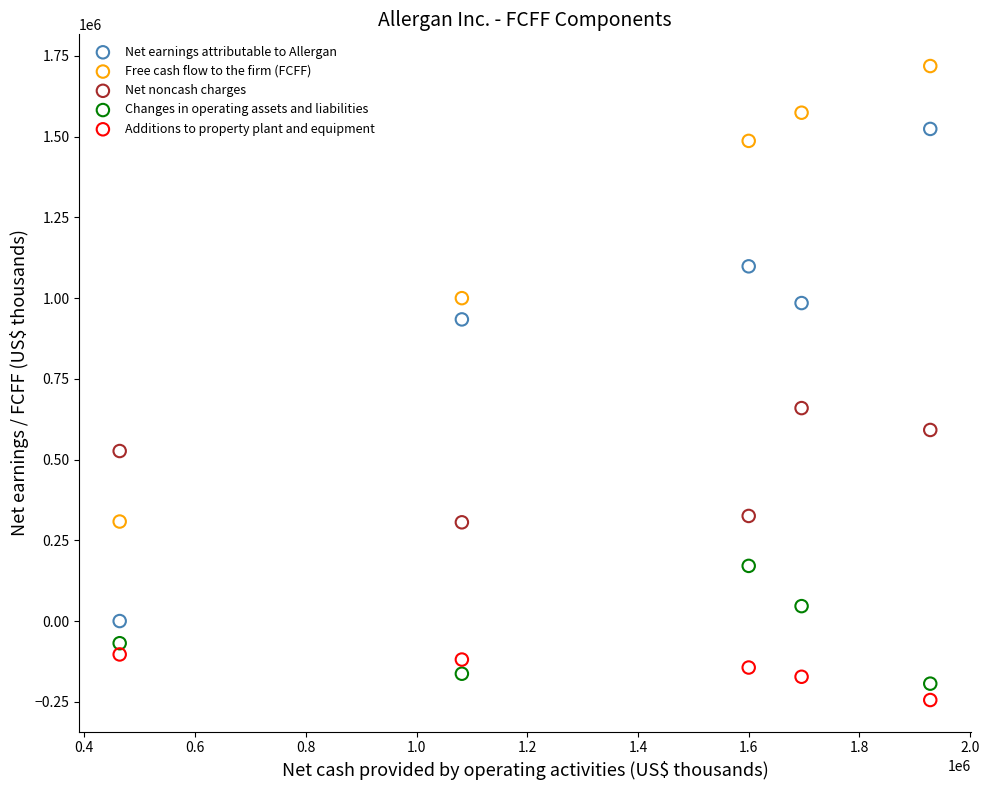

Which series reaches the minimum Y coordinate?

Additions to property plant and equipment